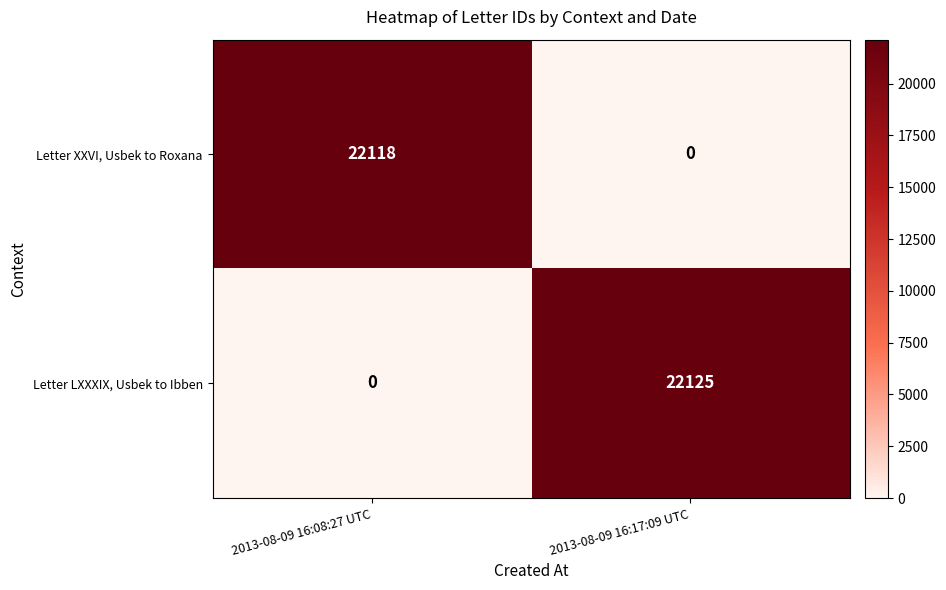

Is the value of Letter XXVI, Usbek to Roxana at 2013-08-09 16:17:09 UTC greater than the value of Letter LXXXIX, Usbek to Ibben at 2013-08-09 16:17:09 UTC?

No